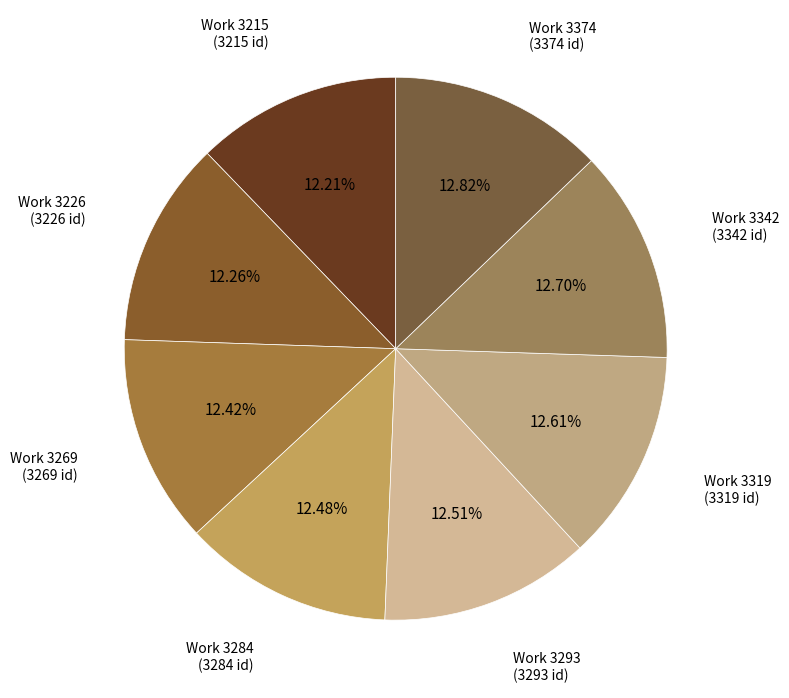

To the nearest percent, what is the average slice percentage?

12%